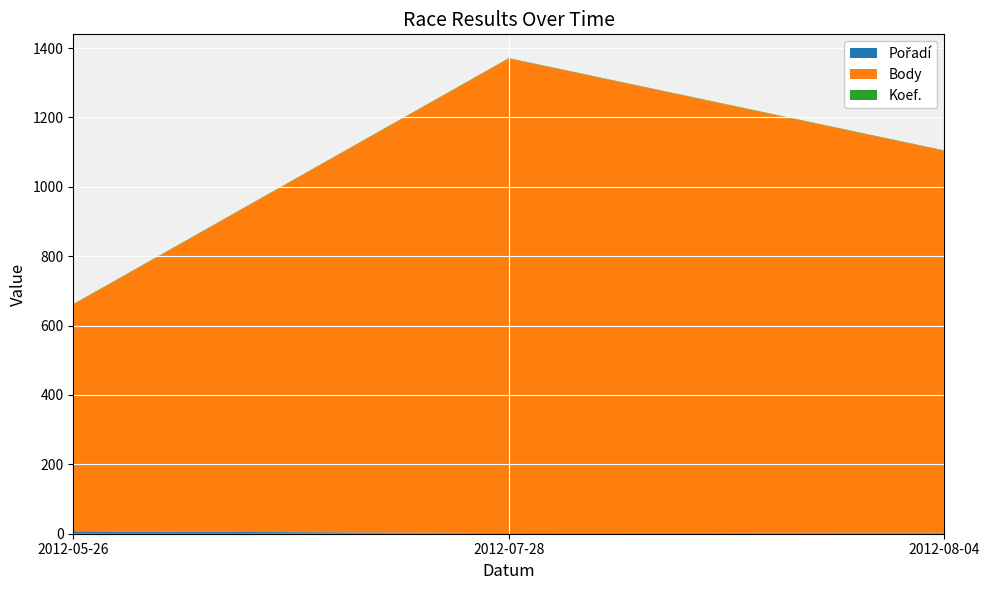

Reading left to right, extract all data points from this chart.

Pořadí: 2012-05-26=7	2012-07-28=2	2012-08-04=3
Body: 2012-05-26=654	2012-07-28=1368	2012-08-04=1101
Koef.: 2012-05-26=1	2012-07-28=1	2012-08-04=1